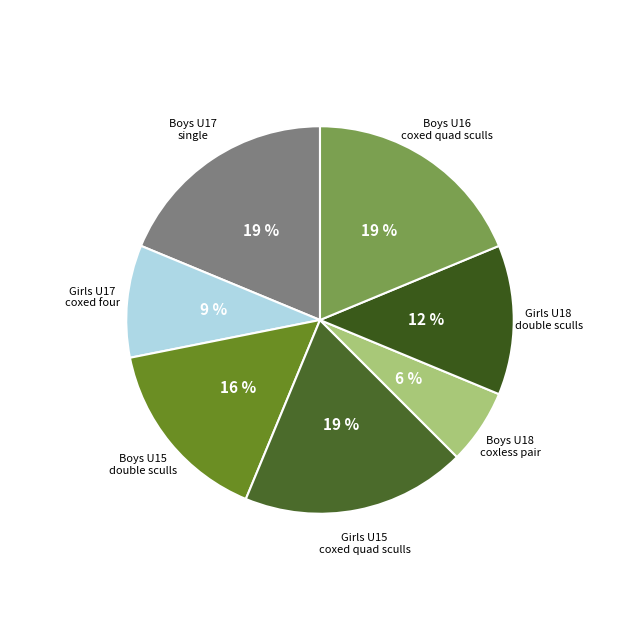

To the nearest percent, what is the average slice percentage?

14%